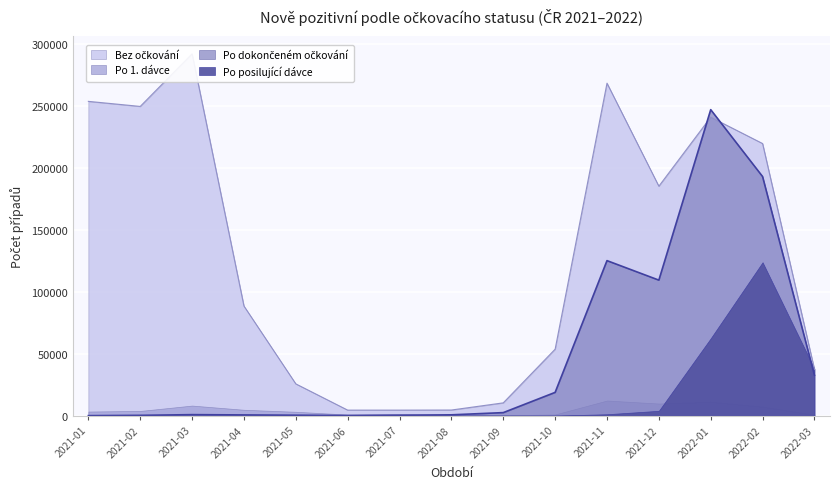

At which category does the chart reach its peak across all series?

2021-03